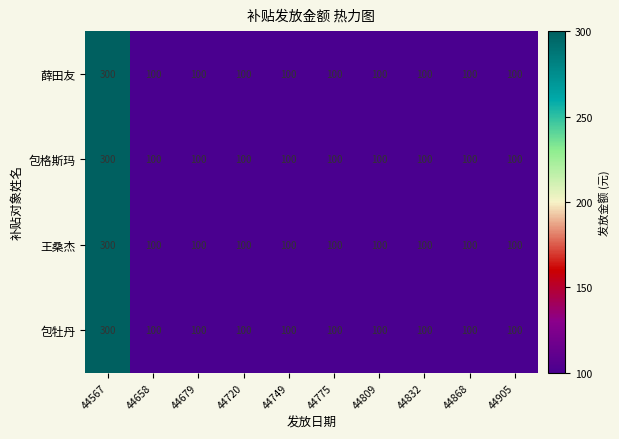

What is the difference between the 包格斯玛 values at 44749 and 44567?

200